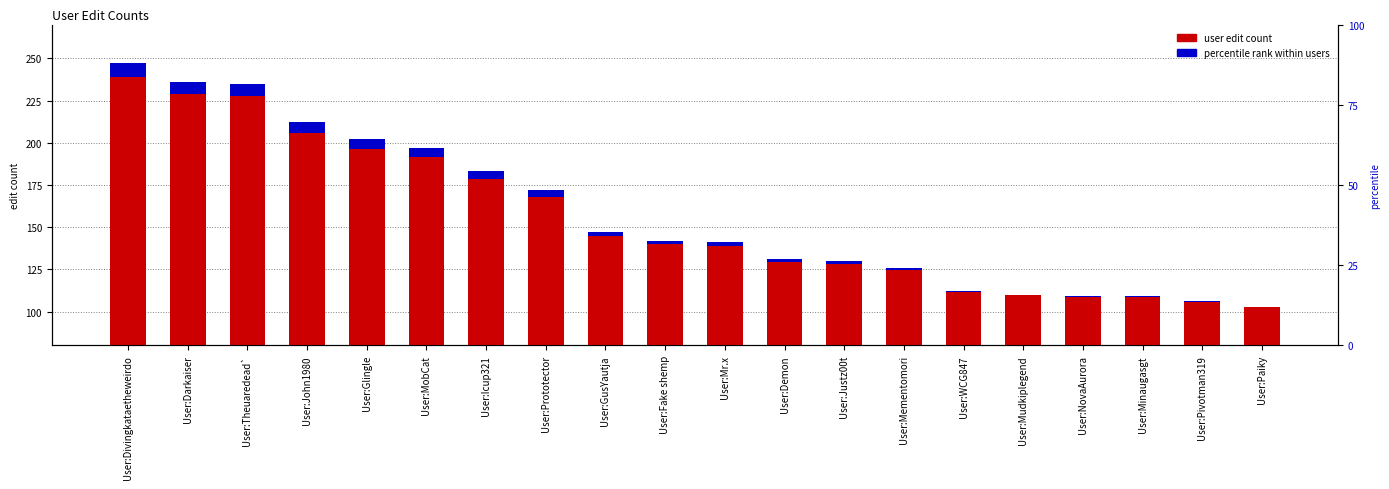

How many bars are there in total?

40